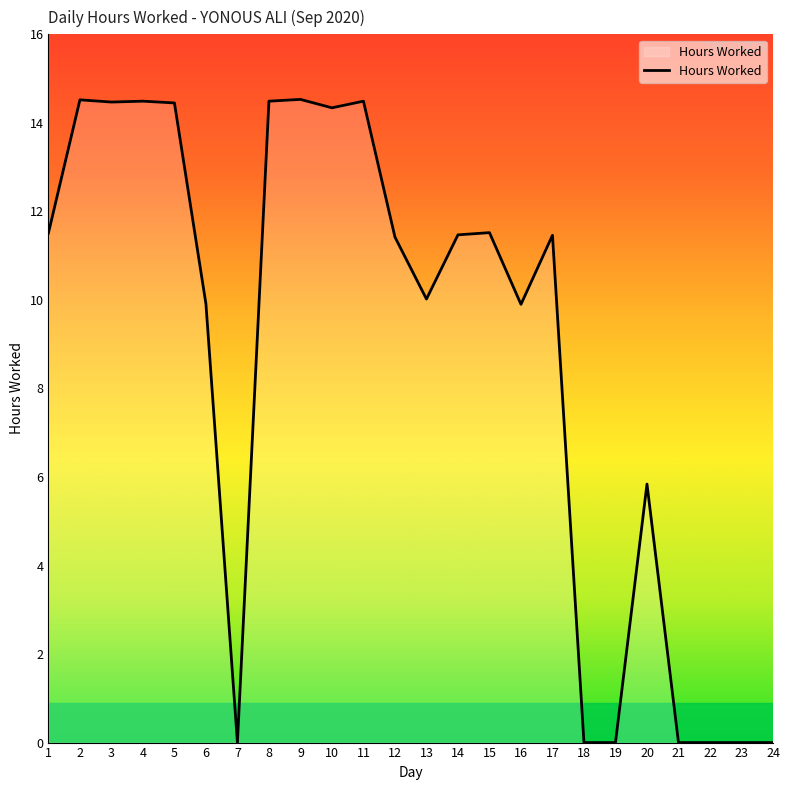

What is the difference between the maximum and minimum values?

14.5